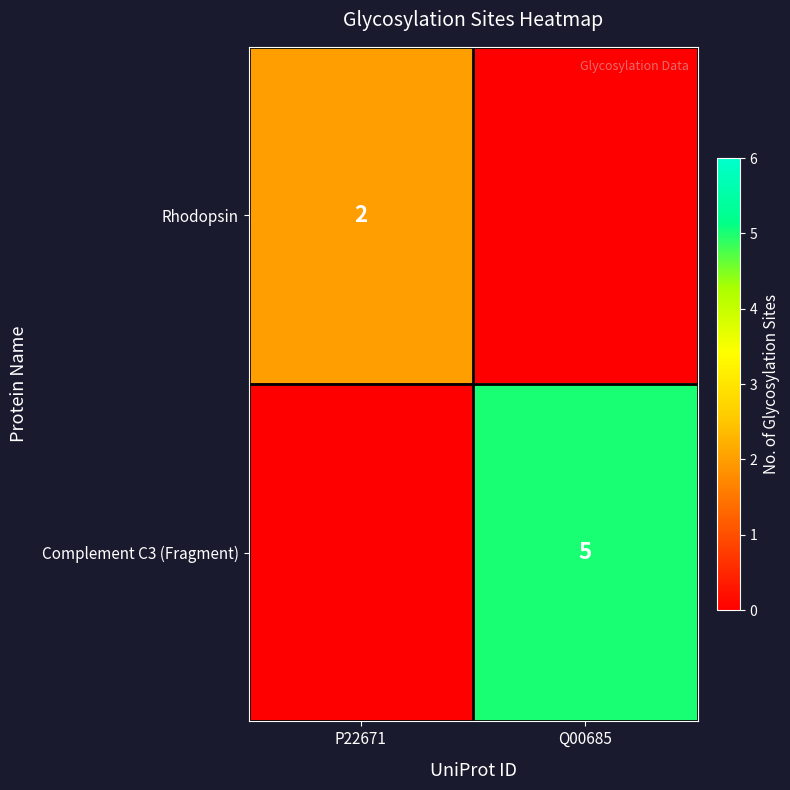

What is the total value across all series at P22671?

2